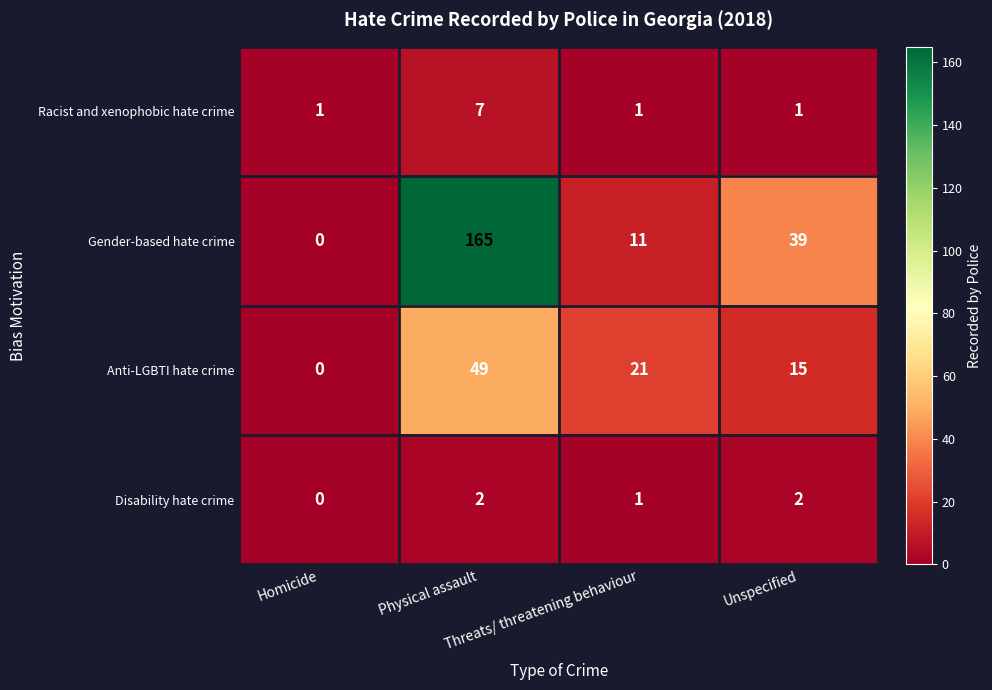

What is the maximum value for Gender-based hate crime?

165